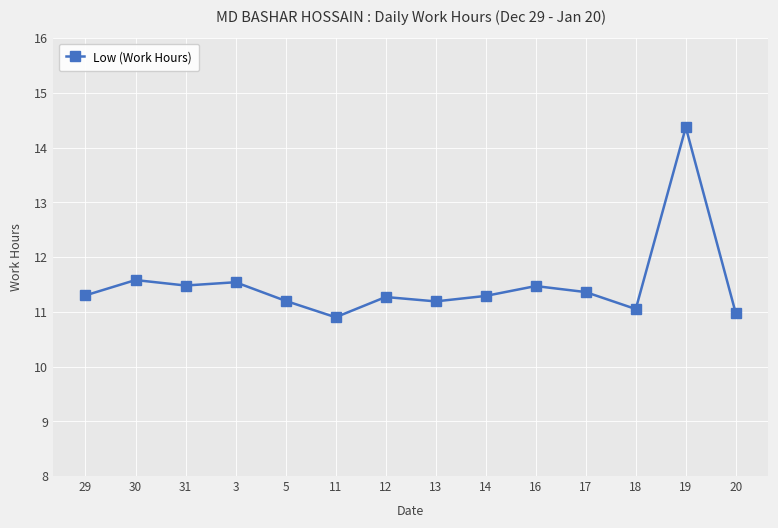

What is the sum of the values at 29 and 14?

22.6